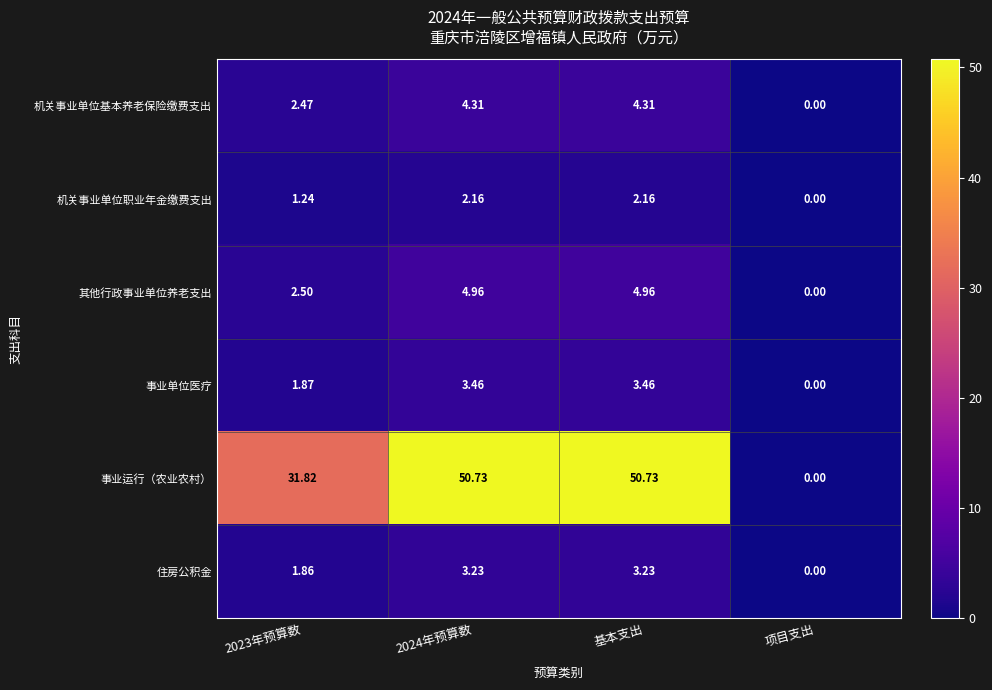

List the series in order of their peak value, lowest first.

机关事业单位职业年金缴费支出, 住房公积金, 事业单位医疗, 机关事业单位基本养老保险缴费支出, 其他行政事业单位养老支出, 事业运行（农业农村）